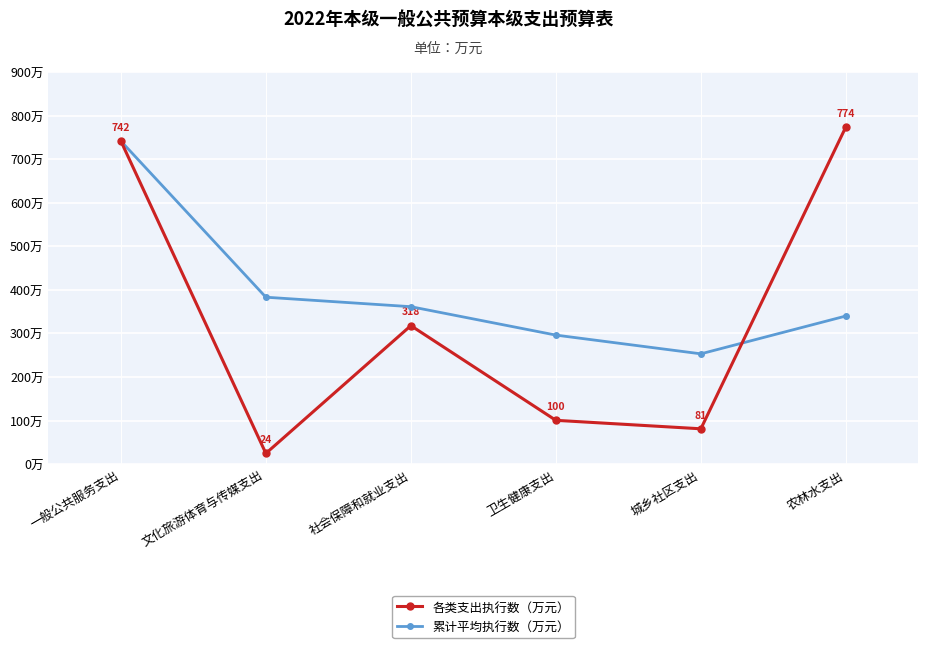

True or false: 各类支出执行数（万元） has more than 0 points higher than both neighbors.

True